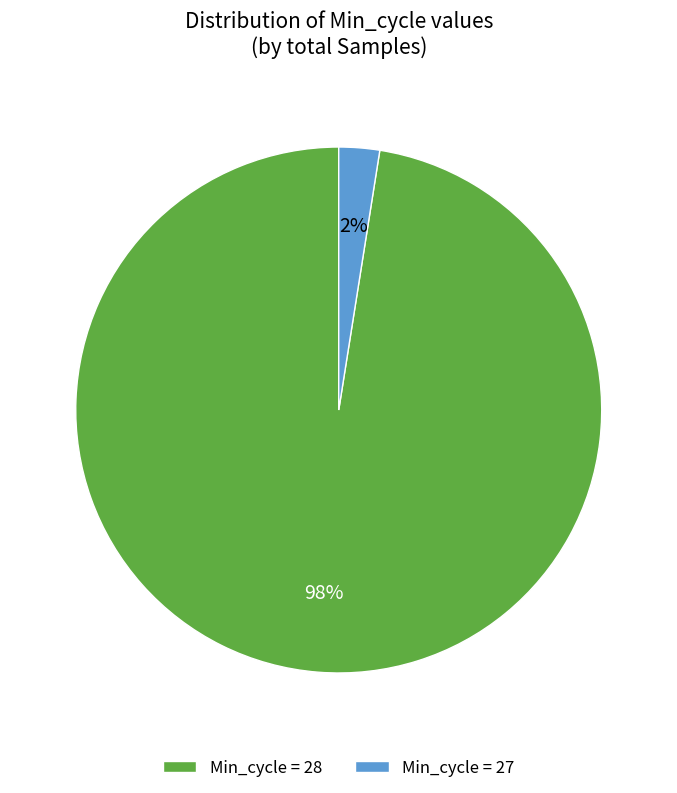

To the nearest percent, what portion does Min_cycle = 27 represent?

2%